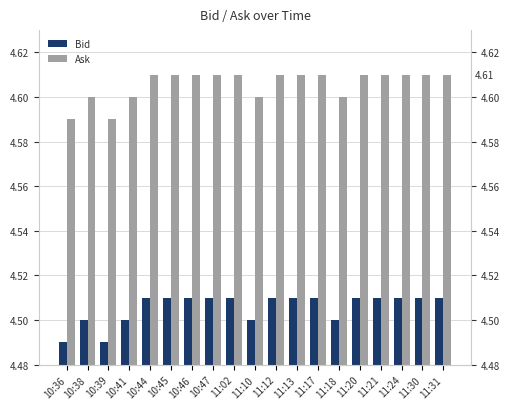

How many series are shown in this chart?

2